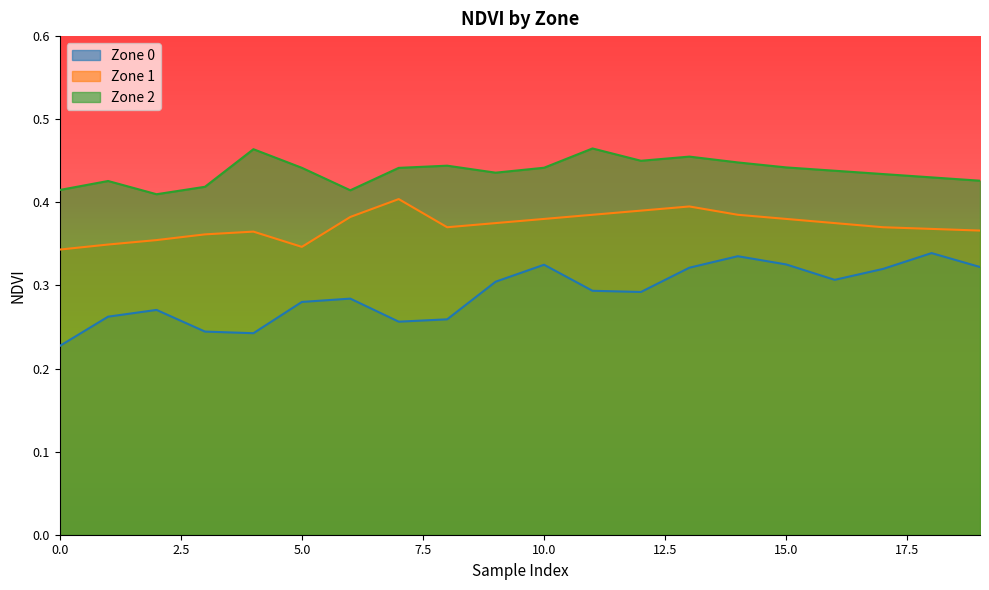

How many Zone 1 values are between 0 and 1?

20